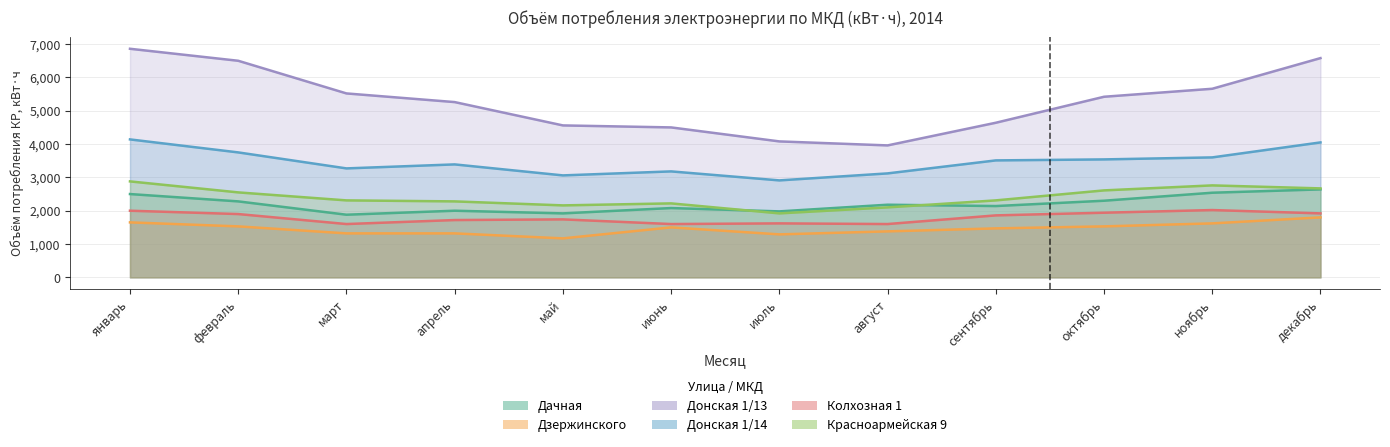

At which category is the sum across all series the highest?

январь